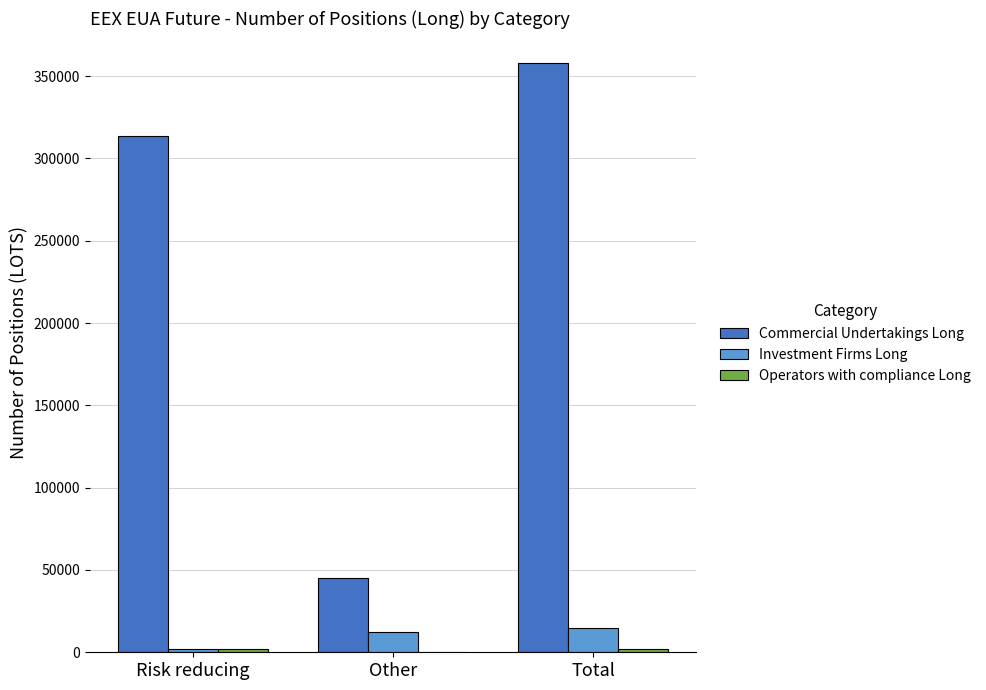

What is the sum of all Investment Firms Long values?

28914.4